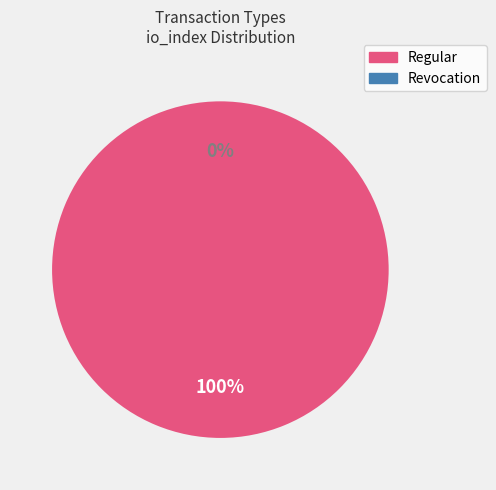

Does any single category account for the majority?

Yes